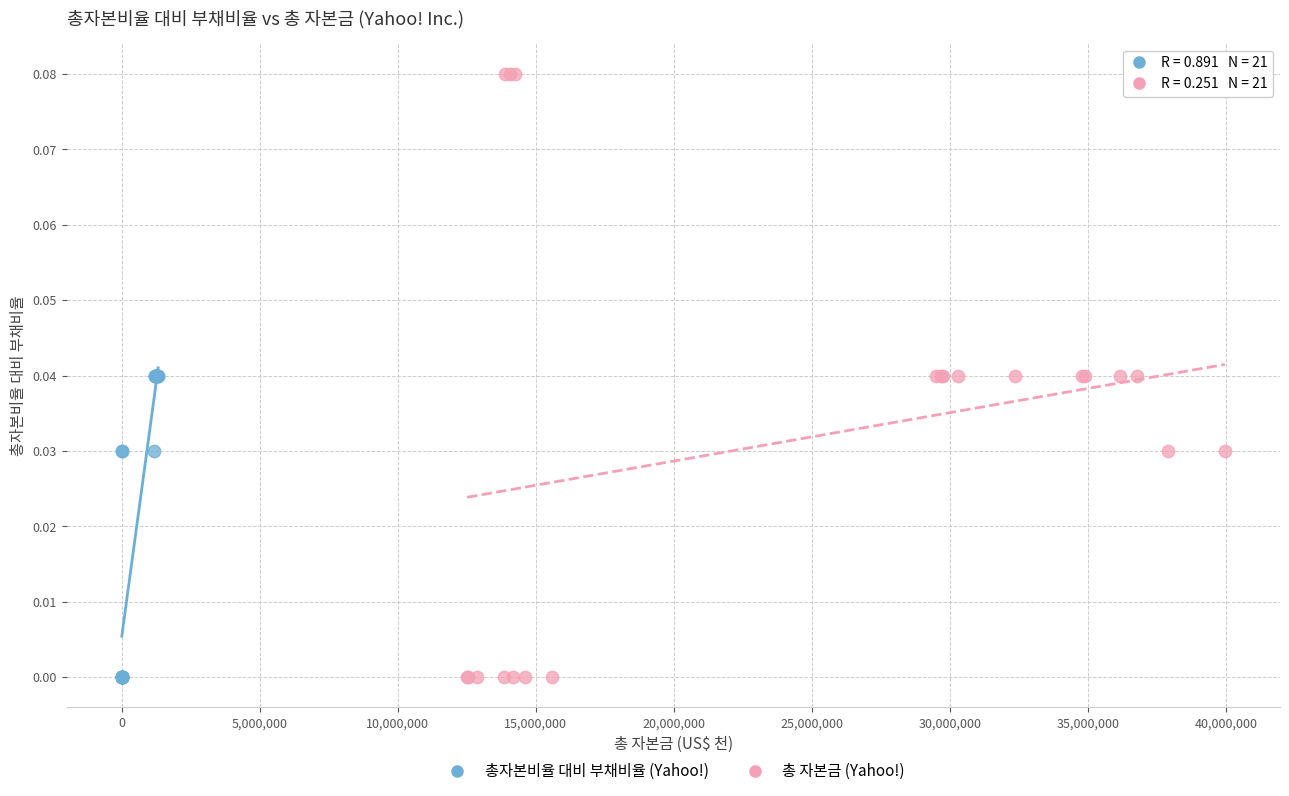

Which series contains the highest Y value?

총 자본금 (Yahoo!)